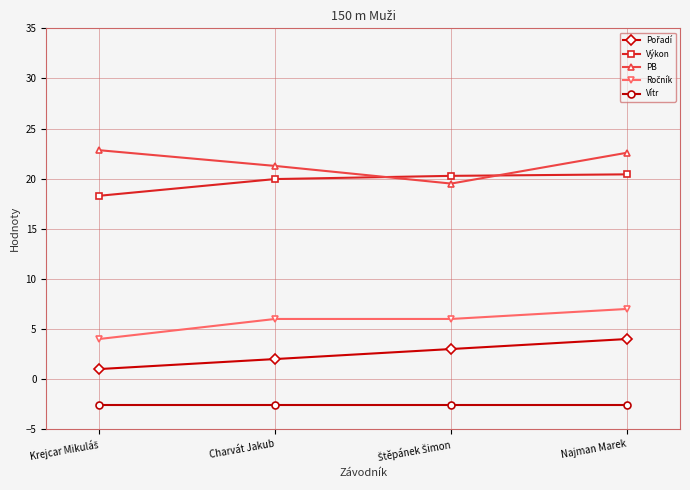

Which series ends up on top after the final intersection of PB and Výkon?

PB